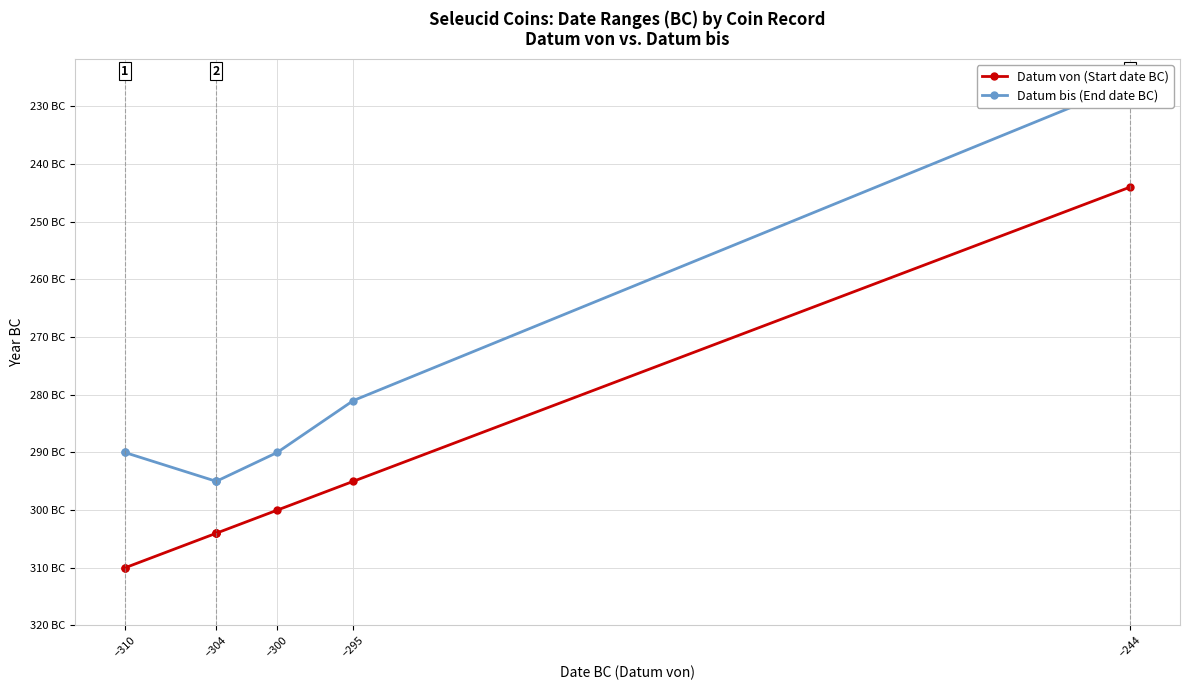

Is the value of Datum von (Start date BC) at −304 greater than the value of Datum bis (End date BC) at −310?

No